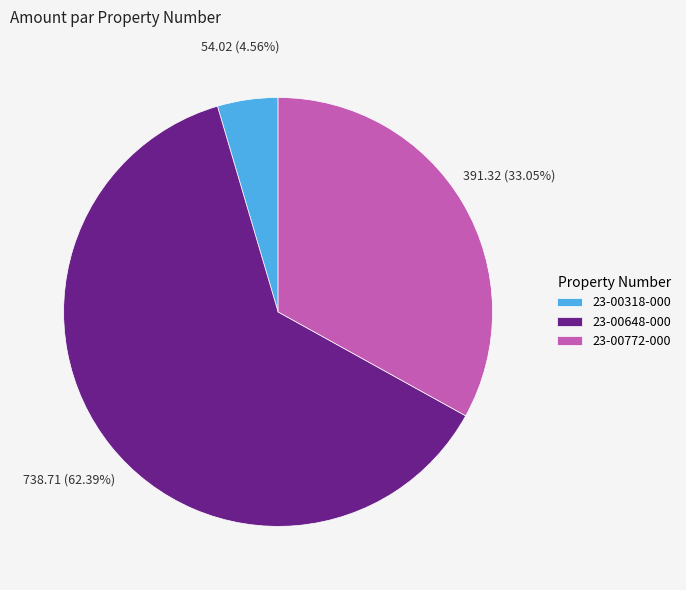

To the nearest percent, what is the difference between the largest and smallest slice percentages?

58%